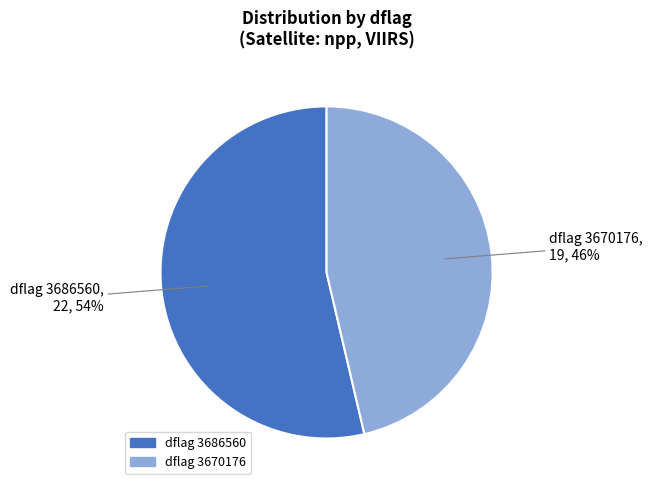

Is there any slice that represents more than half of the pie?

Yes